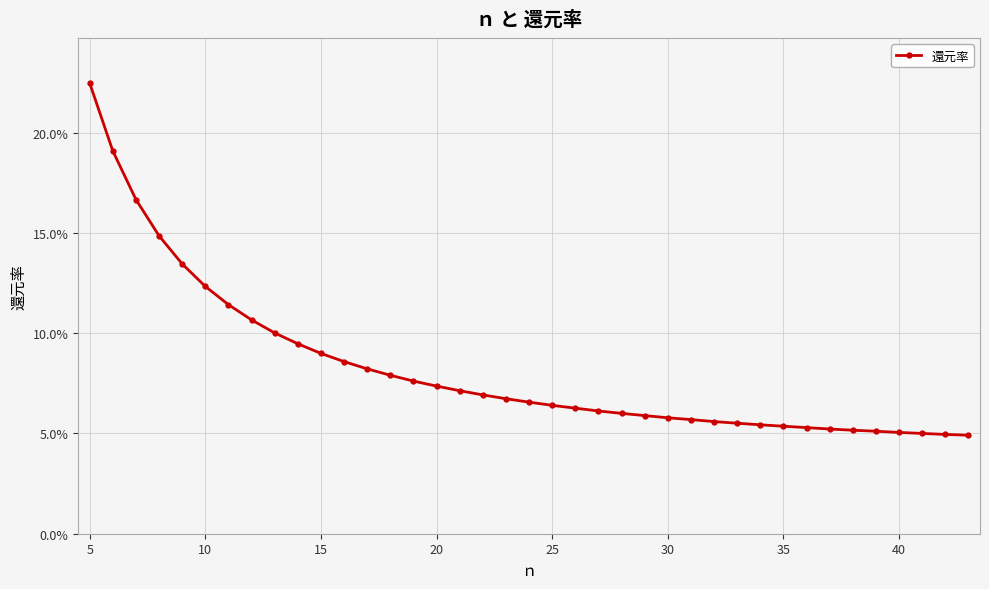

Does the chart have visible grid lines?

Yes